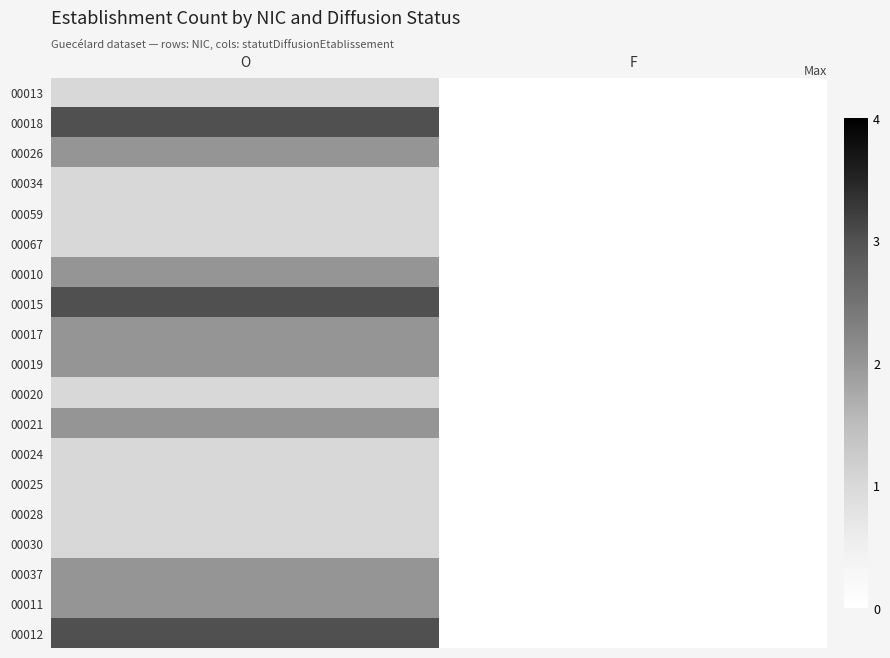

Which series has the largest range (max minus min)?

00018